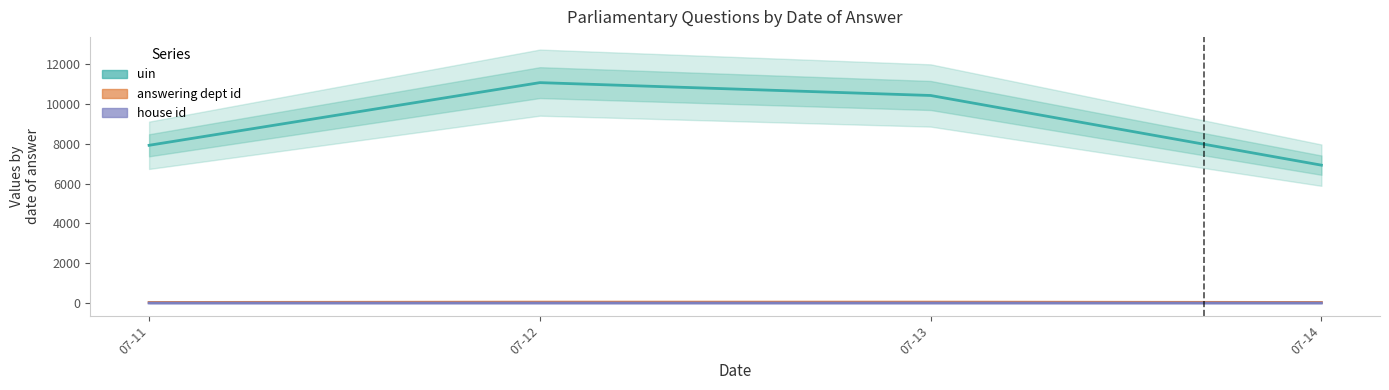

Reading left to right, extract all data points from this chart.

uin: 07-11=7927	07-12=11075	07-13=10429	07-14=6929
answering dept id: 07-11=32	07-12=48	07-13=48	07-14=32
house id: 07-11=2	07-12=3	07-13=3	07-14=2